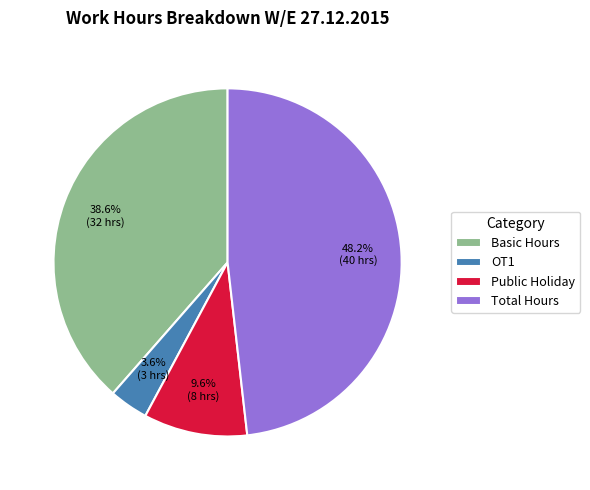

Does Total Hours account for over 50% of the chart?

No